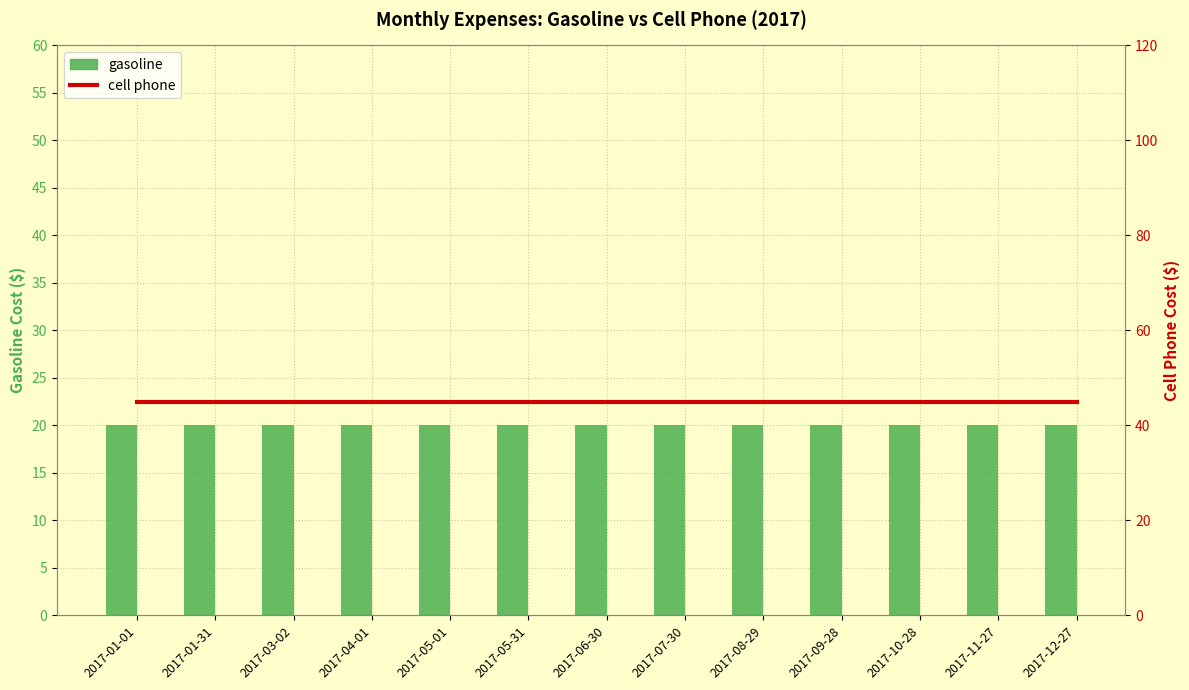

Which series has the largest total across all categories?

cell phone